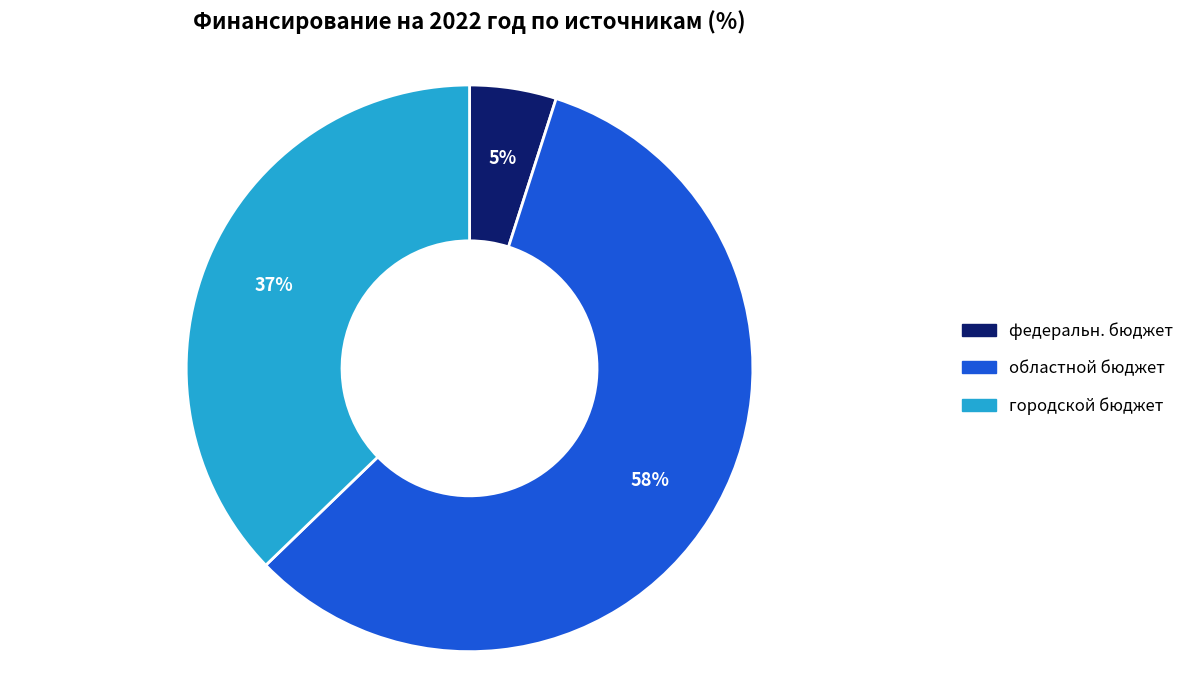

To the nearest percent, what is the average slice percentage?

33%